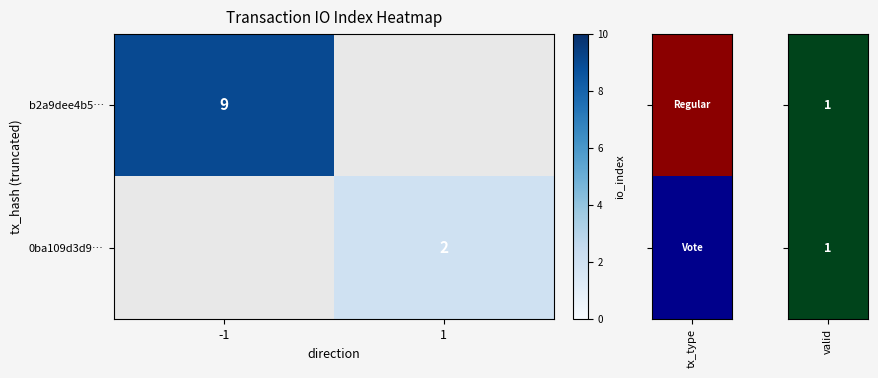

The value of b2a9dee4b5… at -1 is 5. True or false?

False